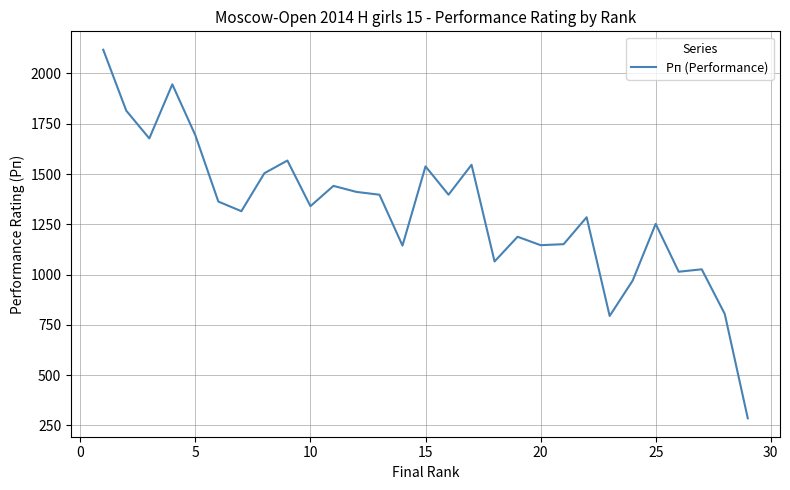

What is the smallest value displayed?

285